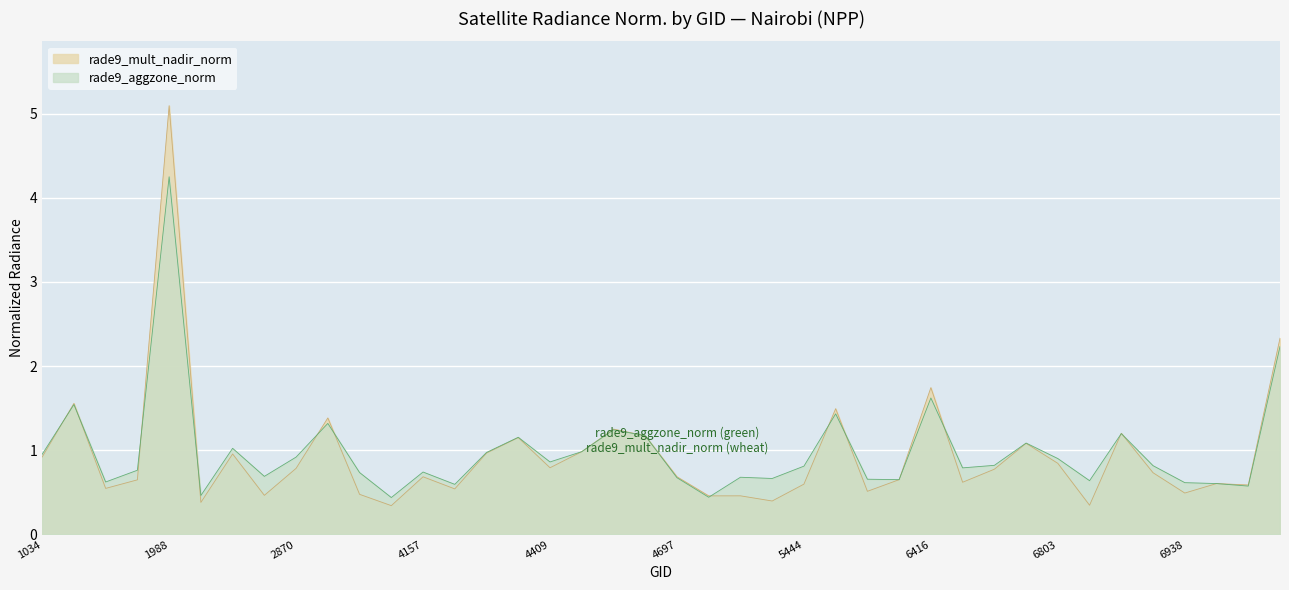

How many series are shown in this chart?

2